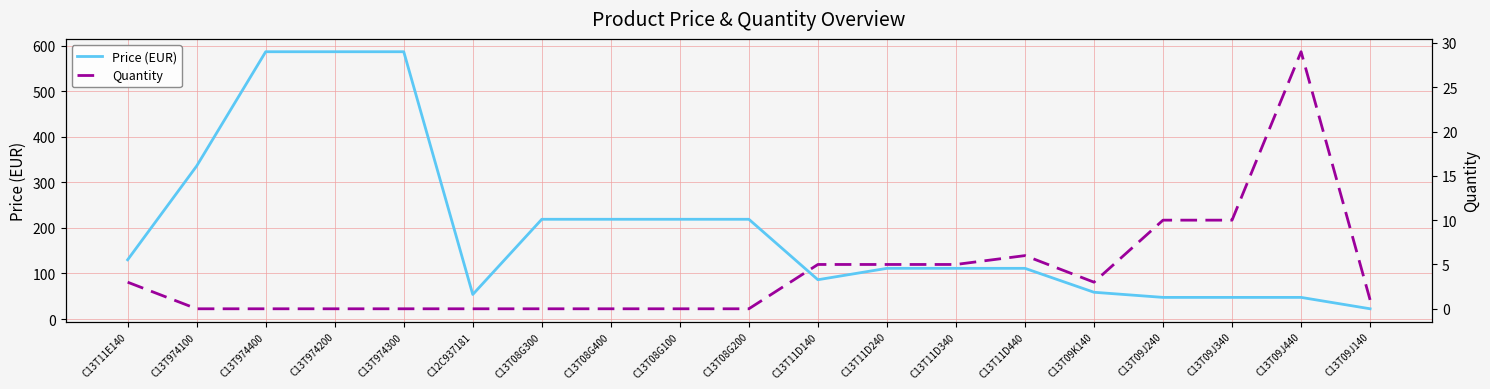

Is the value of Quantity at C13T974100 greater than the value of Price (EUR) at C13T09J140?

No